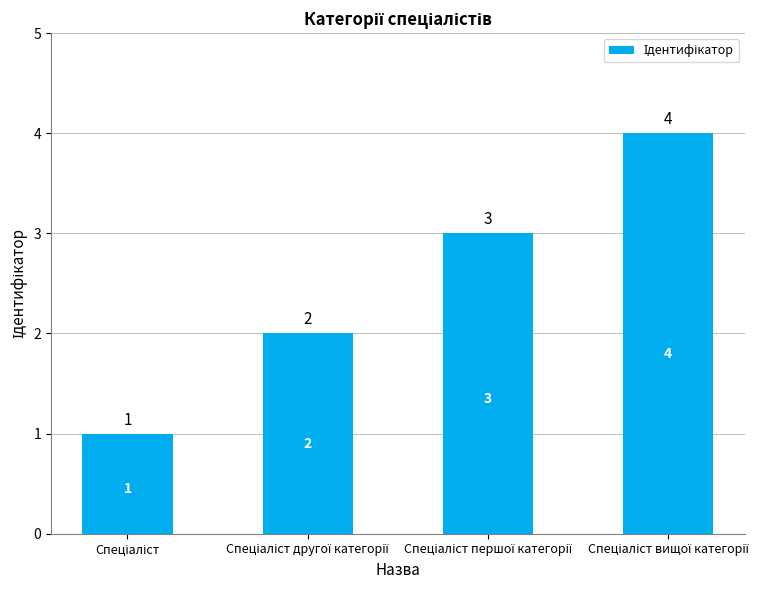

What is the value of the 1st bar from the left?

1